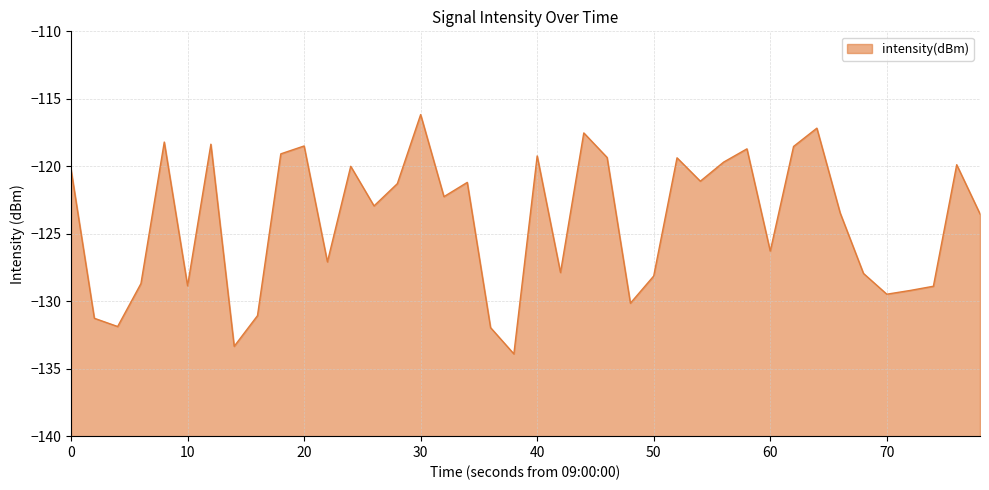

How many lines are shown in the chart?

1